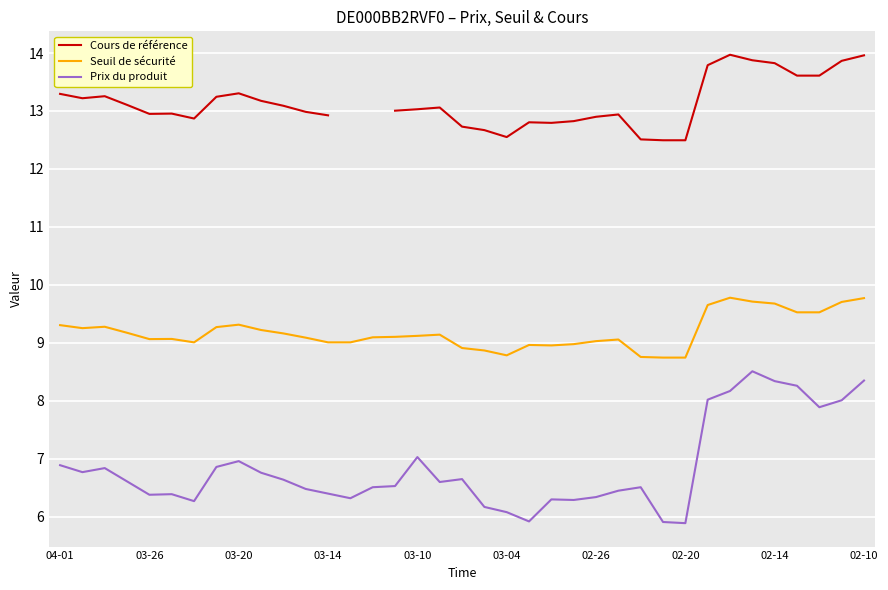

True or false: Seuil de sécurité has a value of 5.9 at 03-04.

False